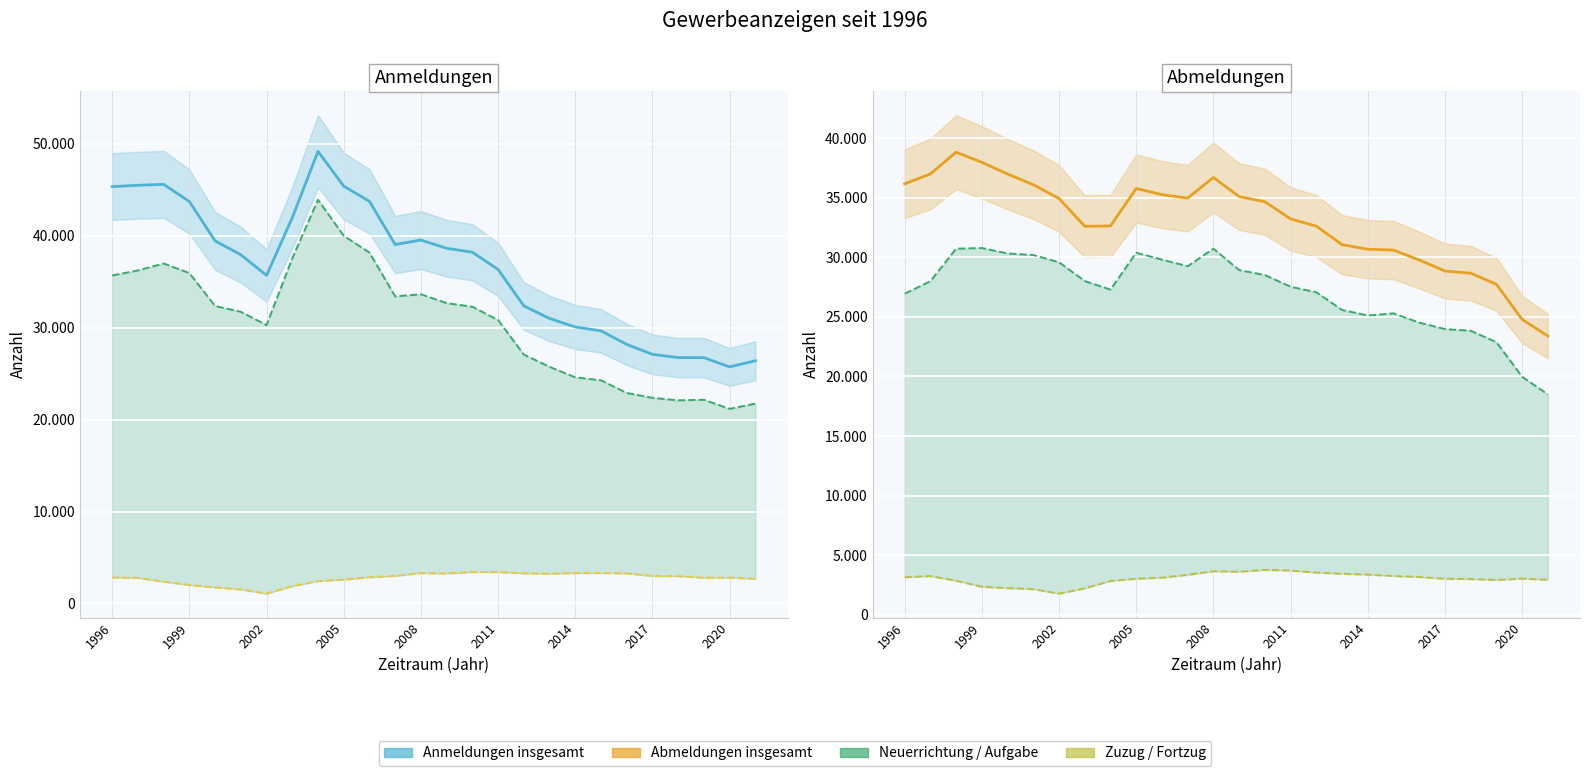

Between 2005 and 11, which series saw the biggest shift?

Anmeldungen insgesamt